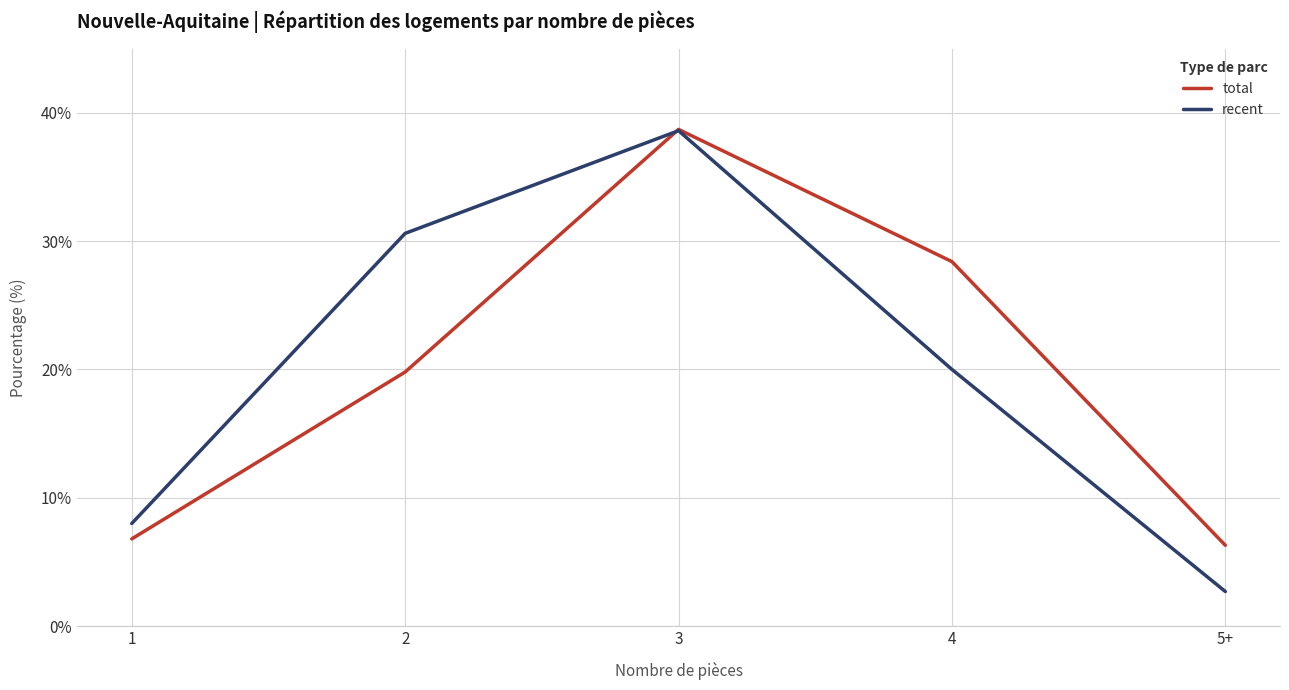

Is the value of recent at 3 greater than the value of total at 2?

Yes